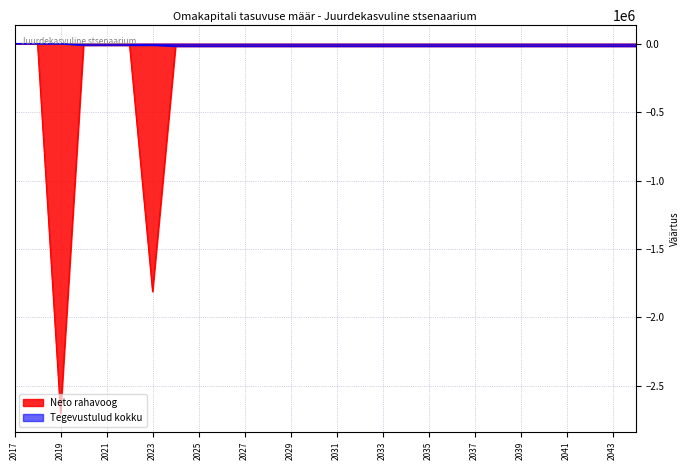

Rank the series by their maximum value, from lowest to highest.

Neto rahavoog, Tegevustulud kokku